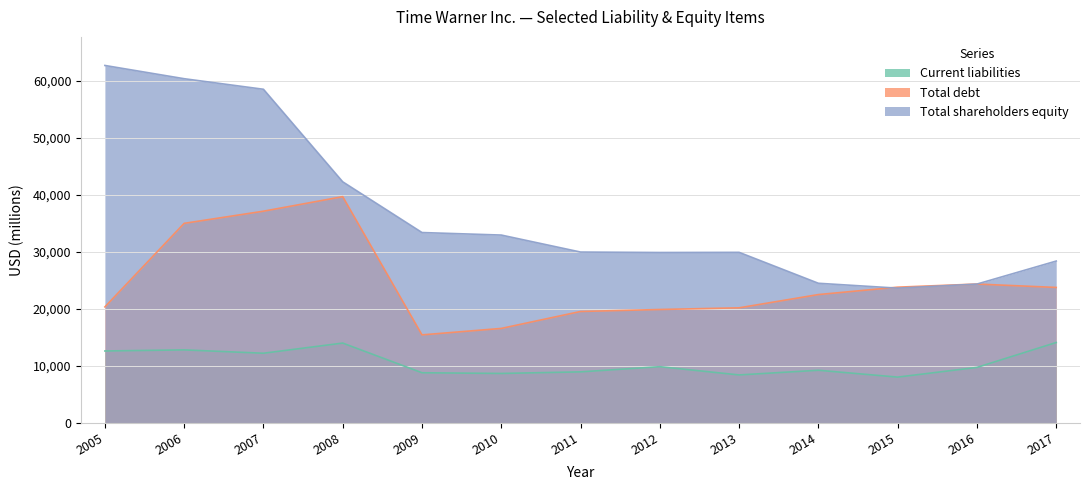

True or false: Total debt and Current liabilities intersect in this chart.

False